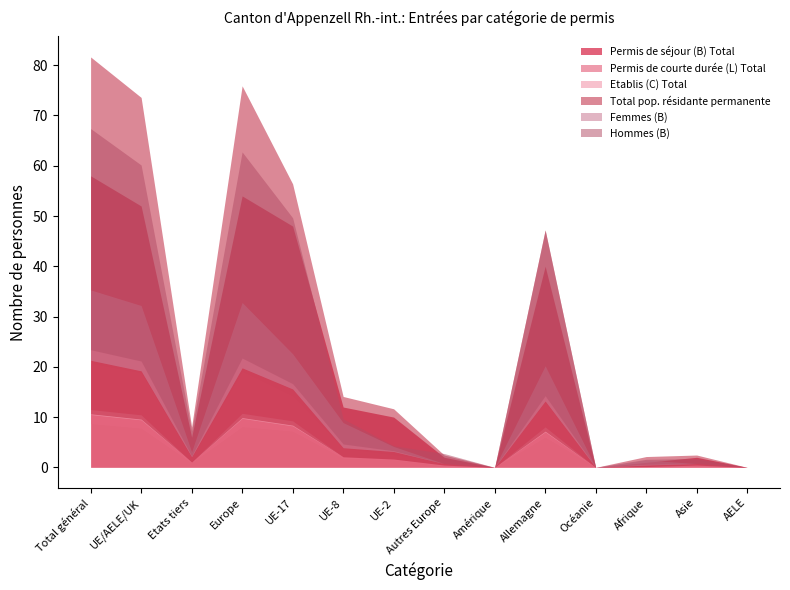

At which label is Permis de séjour (B) Total closest to 29?

Allemagne